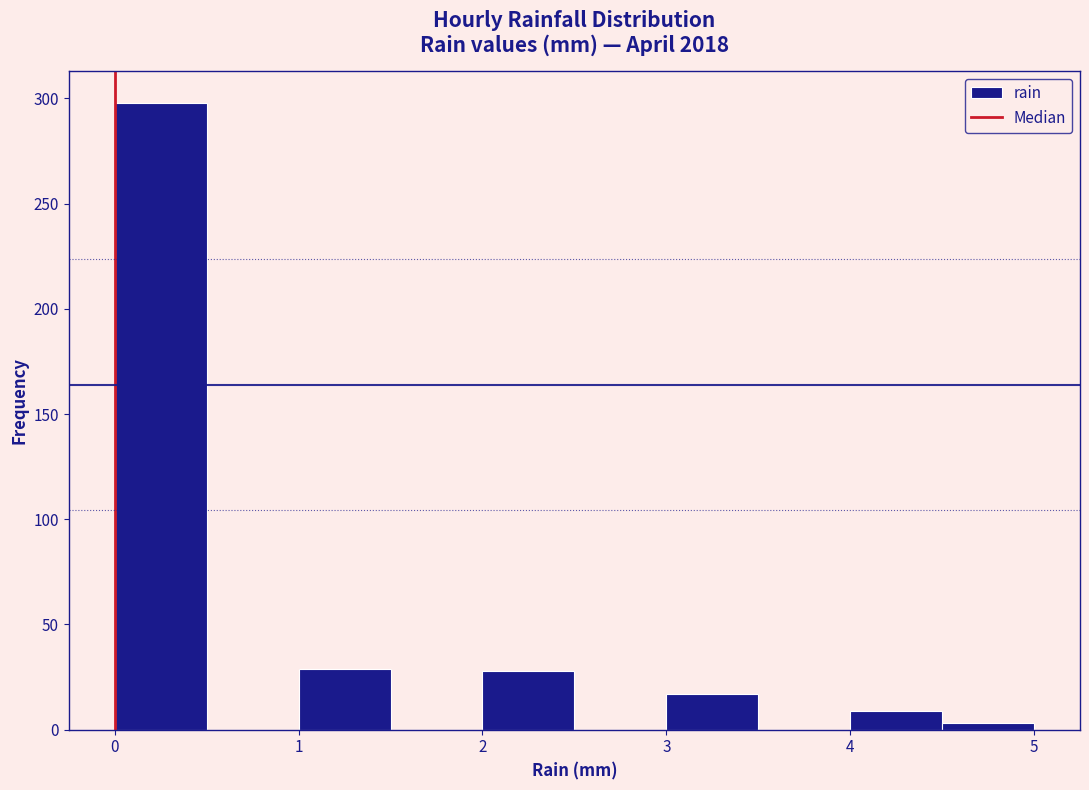

Reading left to right, transcribe this chart: for each bar, give the range it covers on the x-axis and its height. The values are not printed on the chart, so give them approximately, as read against the axis.

0.0 to 0.5: 300
0.5 to 1.0: 0
1.0 to 1.5: 30
1.5 to 2.0: 0
2.0 to 2.5: 30
2.5 to 3.0: 0
3.0 to 3.5: 15
3.5 to 4.0: 0
4.0 to 4.5: 10
4.5 to 5.0: under 5